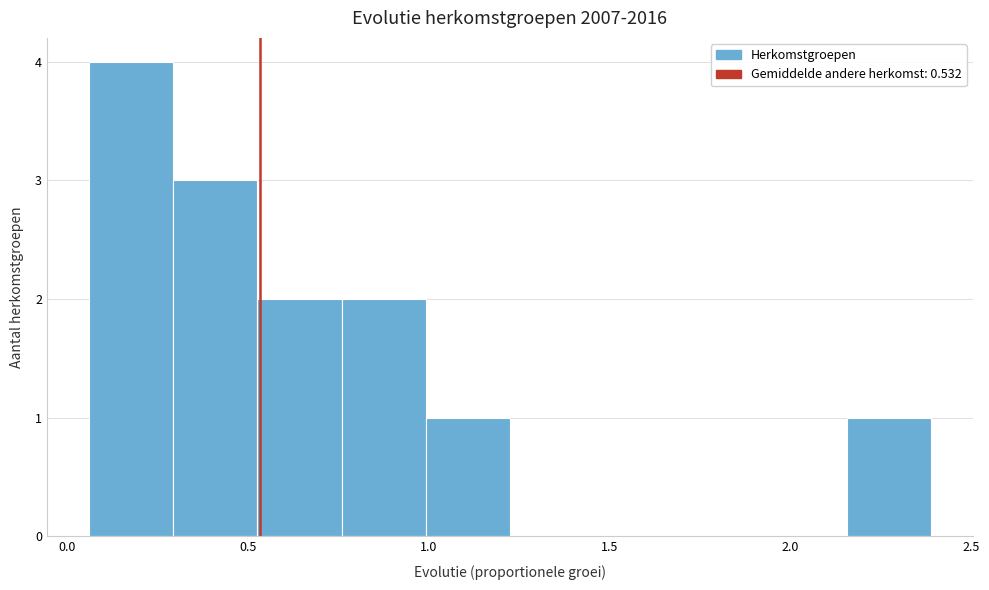

How tall is the bar that spans 0.30 to 0.55 on the x-axis? Neither the bar edges nor the heights are printed on the chart, so give them approximately, as read against the axes.

3